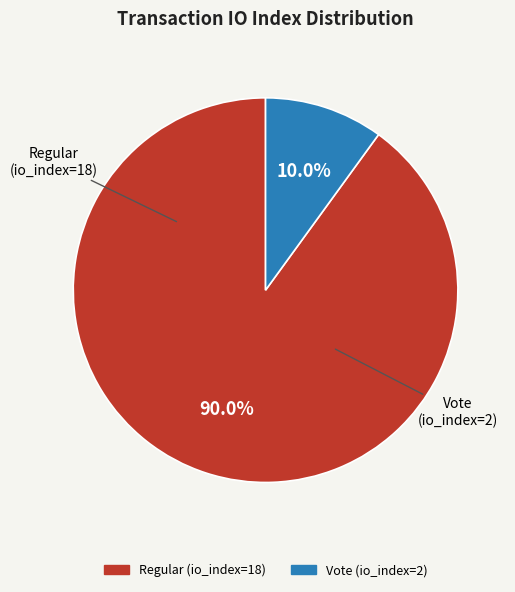

To the nearest percent, what is the difference between the largest and smallest slice percentages?

80%